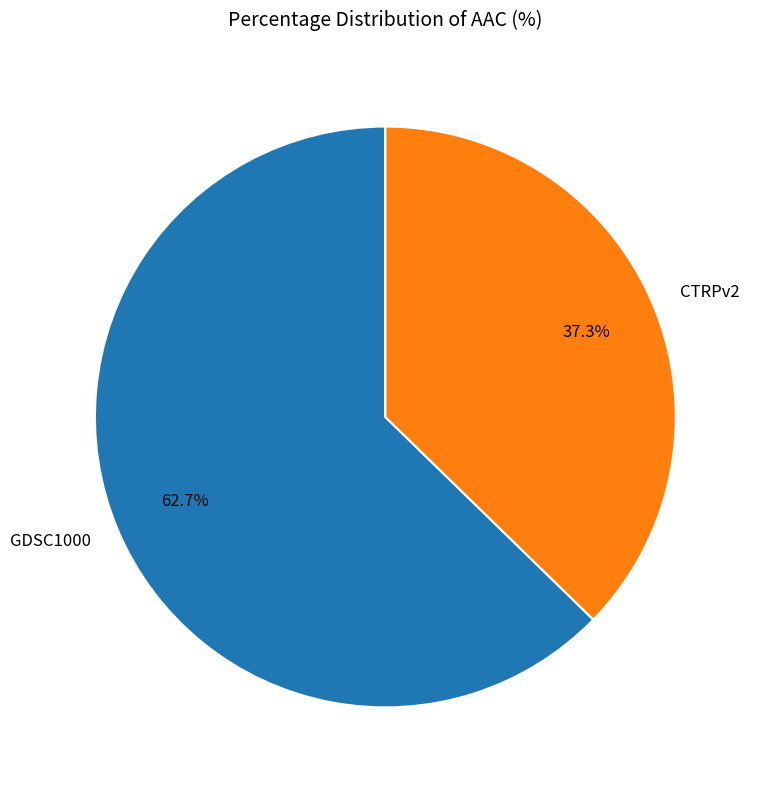

Between GDSC1000 and CTRPv2, which is larger?

GDSC1000